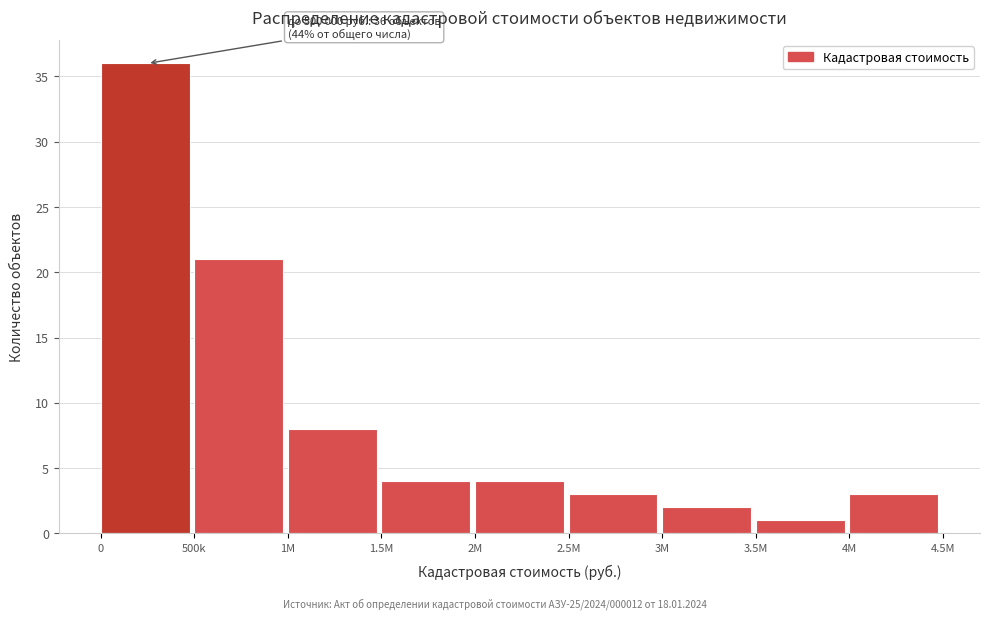

Reading left to right, transcribe all the data shown in this chart.

36	21	8	4	4	3	2	1	3